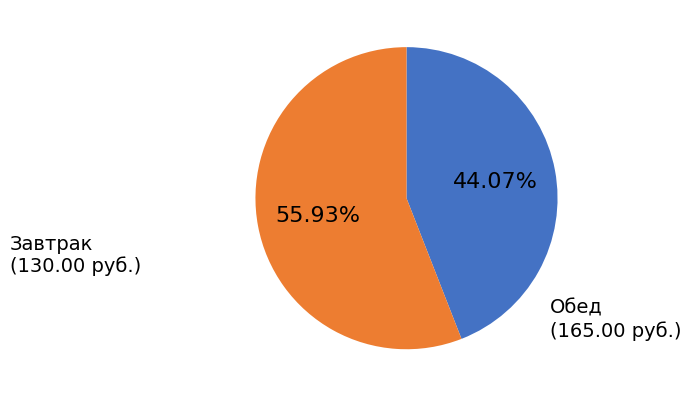

How many slices are in this pie chart?

2